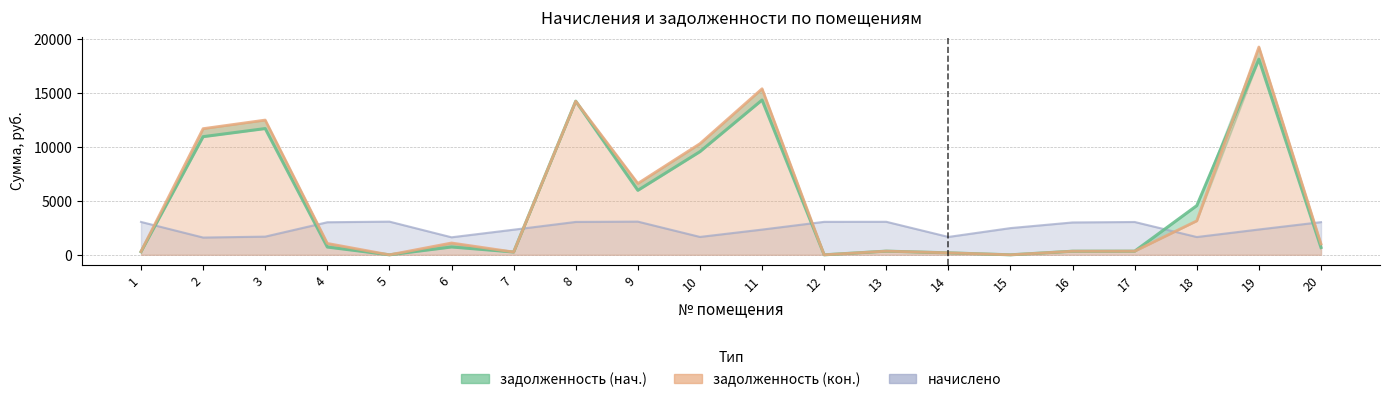

What is the sum of all задолженность (нач.) values?

93498.8